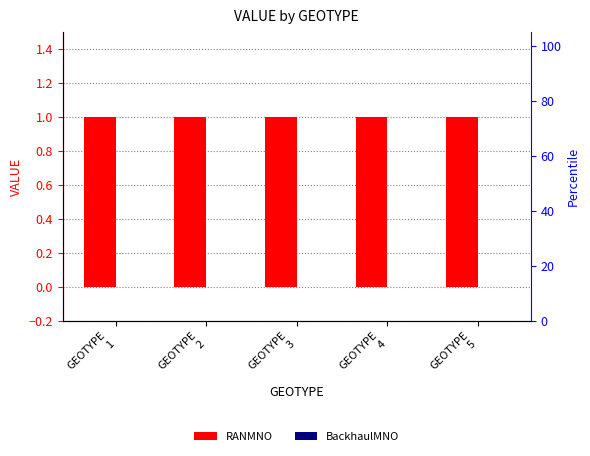

Reading left to right, what are all the values shown in this chart?

RANMNO: GEOTYPE
1=1	GEOTYPE
2=1	GEOTYPE
3=1	GEOTYPE
4=1	GEOTYPE
5=1
BackhaulMNO: GEOTYPE
1=0	GEOTYPE
2=0	GEOTYPE
3=0	GEOTYPE
4=0	GEOTYPE
5=0